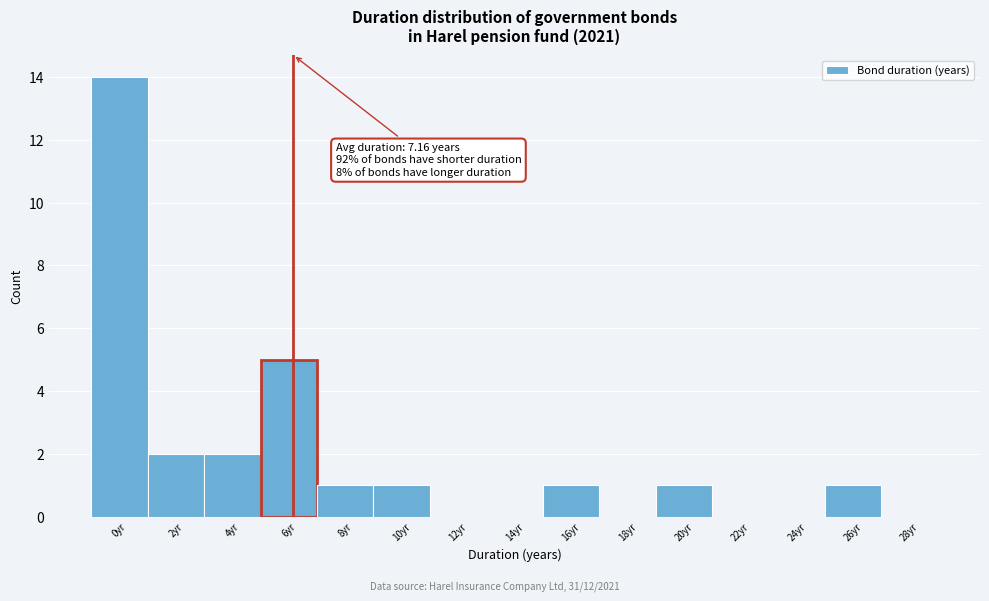

Reading left to right, list all the values displayed in this chart.

0yr=14	2yr=2	4yr=2	6yr=5	8yr=1	10yr=1	12yr=0	14yr=0	16yr=1	18yr=0	20yr=1	22yr=0	24yr=0	26yr=1	28yr=0